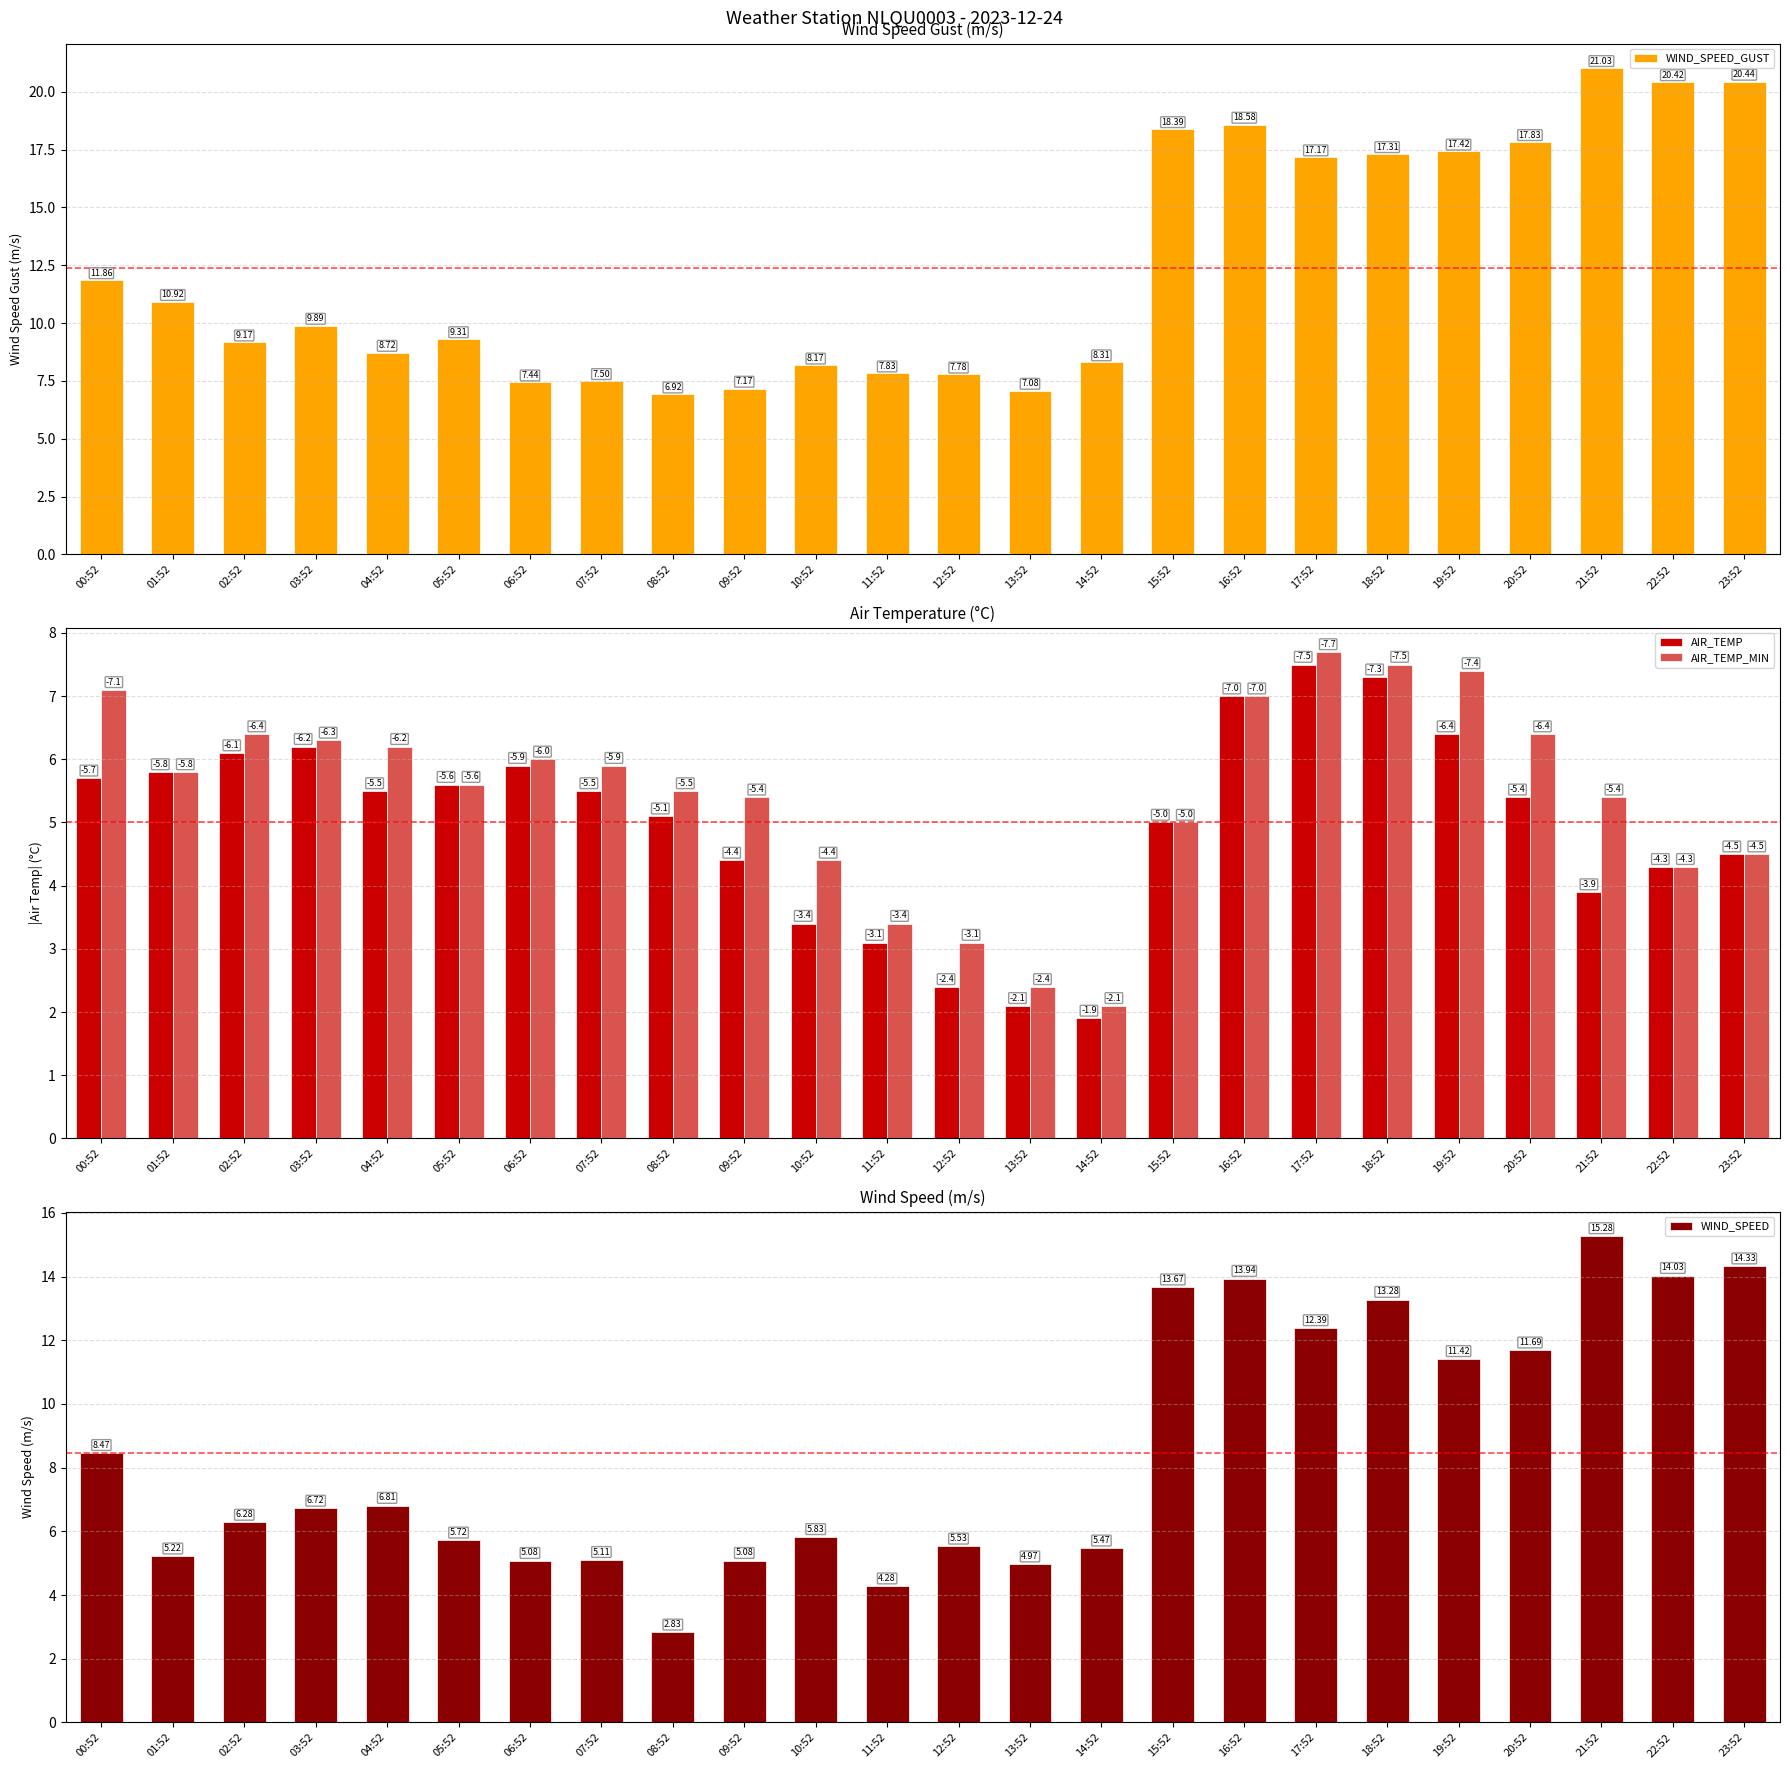

What position from the right is 23:52?

1